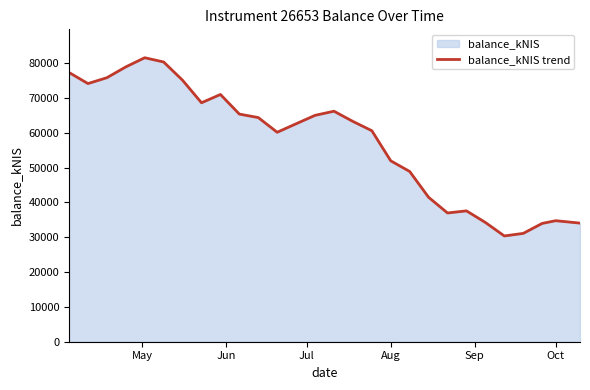

The chart shows a value of 55716.7 at Oct. True or false?

False